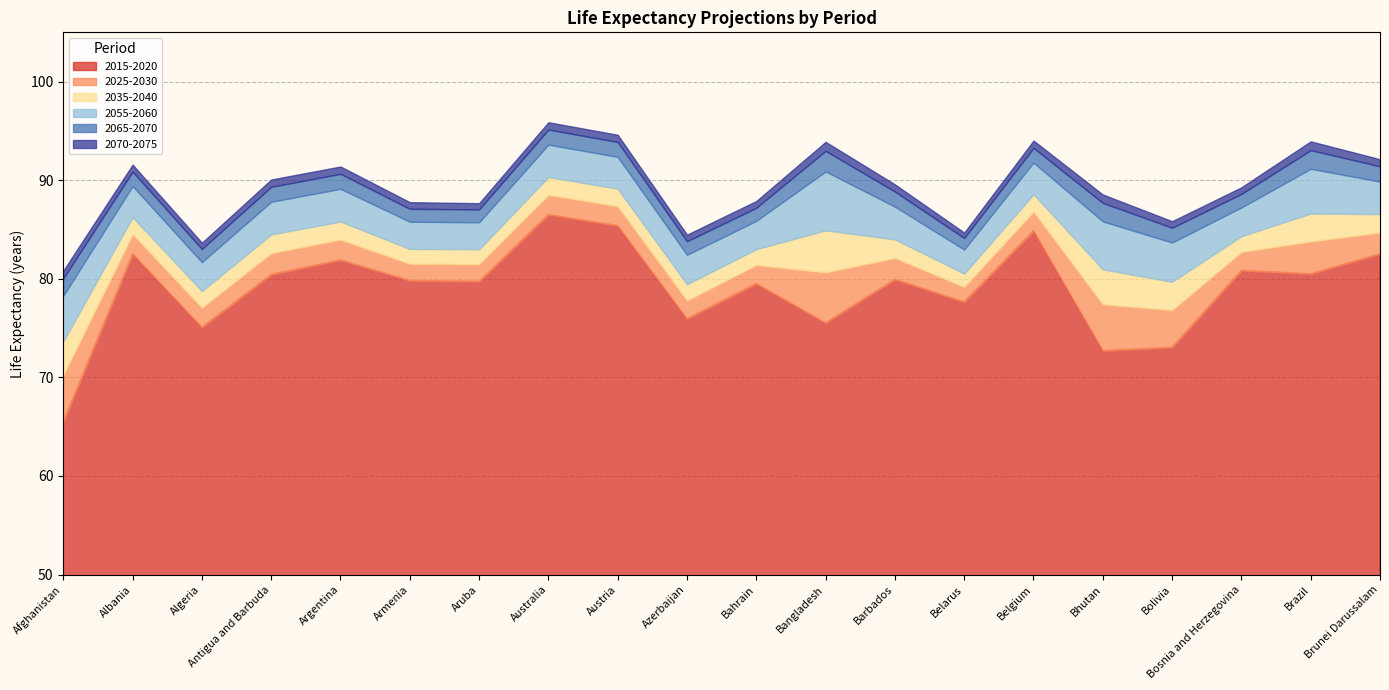

True or false: 2035-2040 and 2070-2075 cross at least once.

False